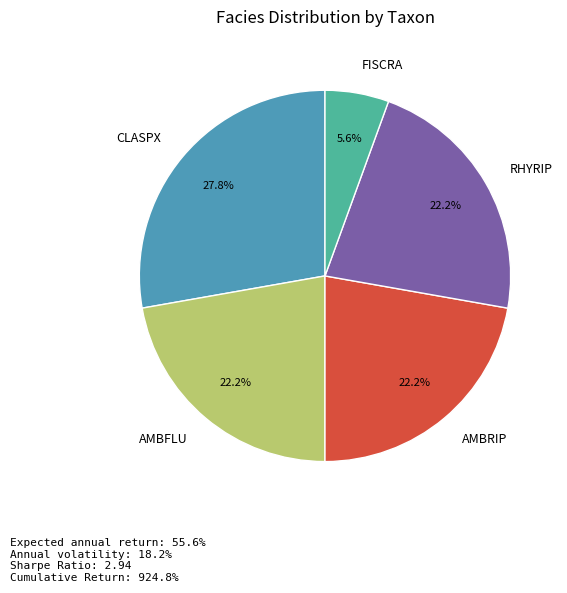

What is the smallest slice in the pie chart?

FISCRA